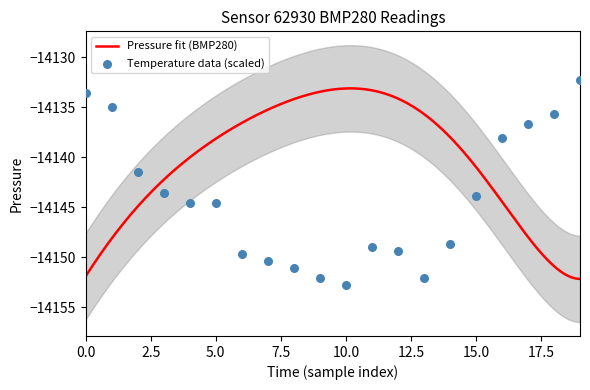

What is the maximum value for Pressure fit (BMP280)?

-14133.1